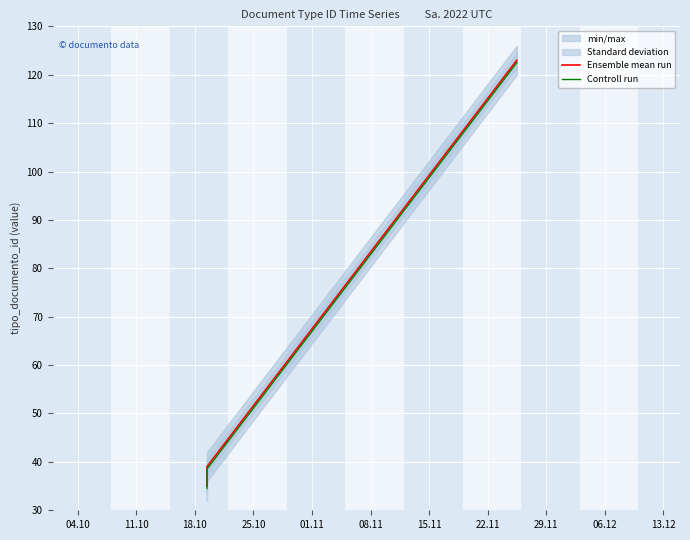

How many lines are shown in the chart?

2